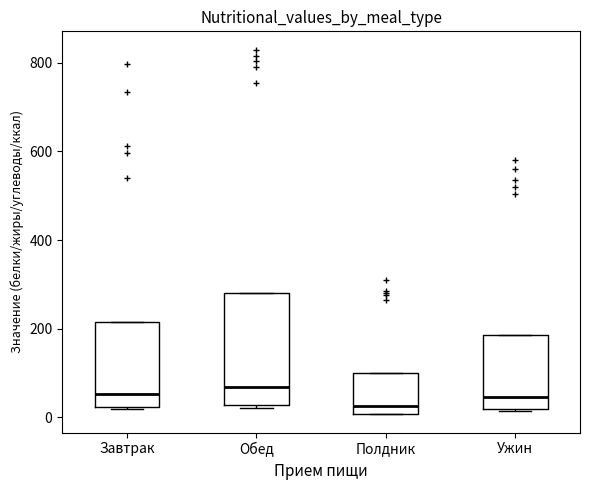

Reading left to right, read every box against the y-axis: the position of its median line, the range the box covers, and the ends of its whiskers. The values are not printed on the chart, so give them approximately, as read against the axis.

Завтрак: median 60, box 20 to 220, whiskers 20 to 220
Обед: median 60, box 20 to 280, whiskers 20 (just below the box's lower edge) to 280
Полдник: median 20, box 0 to 100, whiskers 0 to 100
Ужин: median 40, box 20 to 180, whiskers 20 to 180